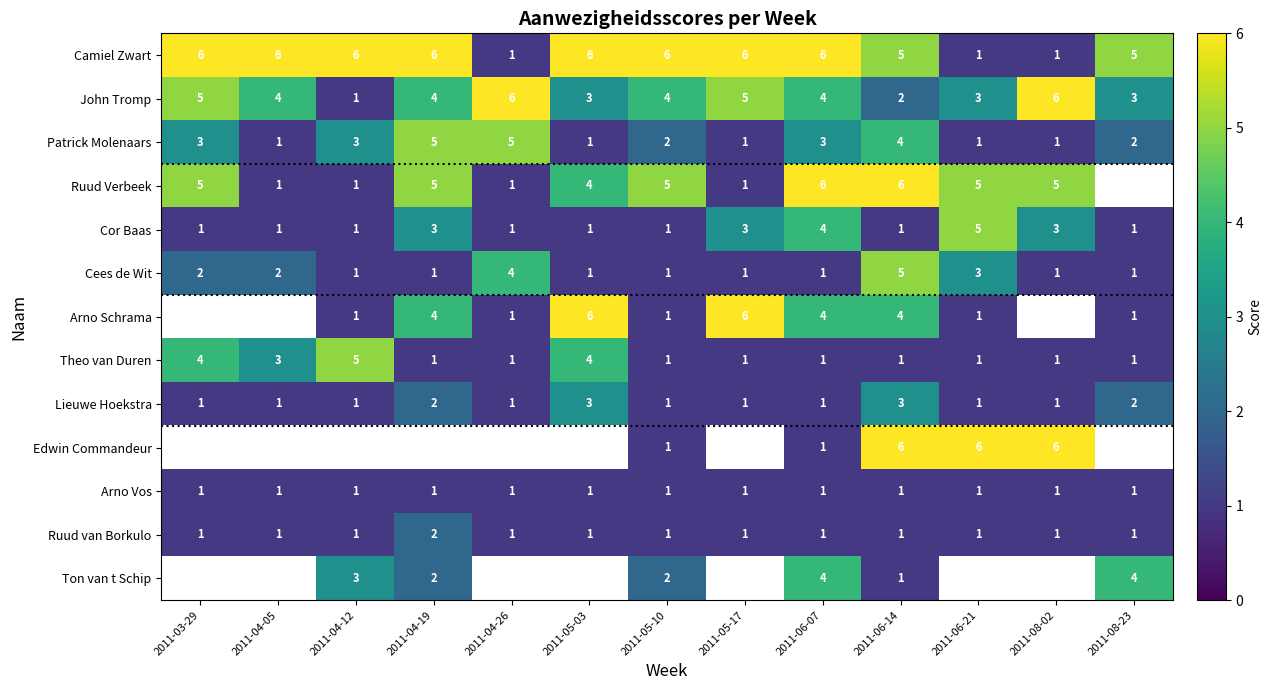

What is the difference between the maximum and minimum values in the Cor Baas series?

4